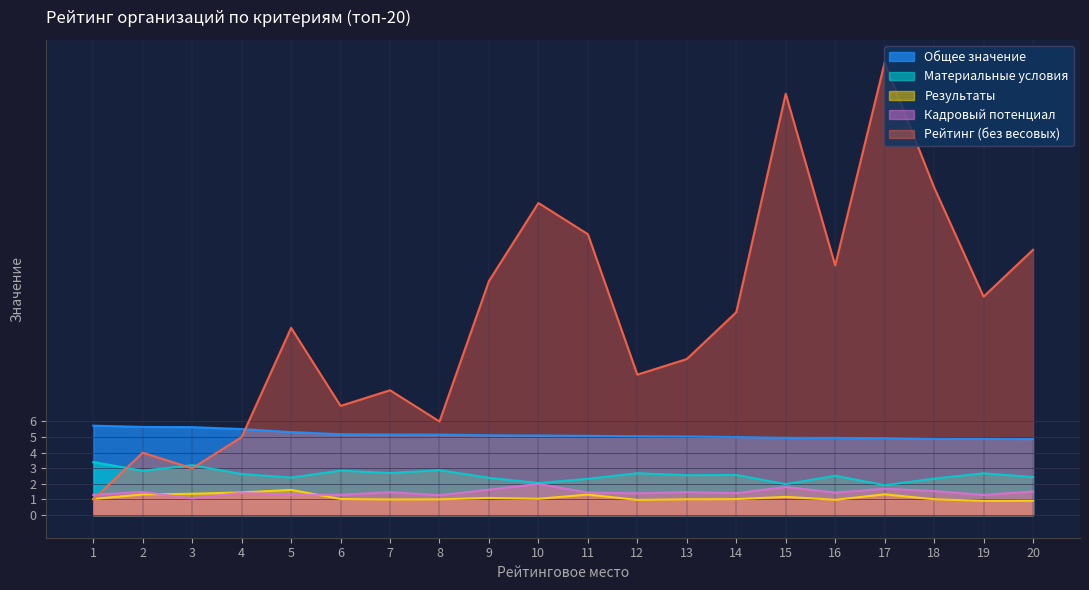

In Результаты, how many points are higher than both neighbors (excluding endpoints)?

5